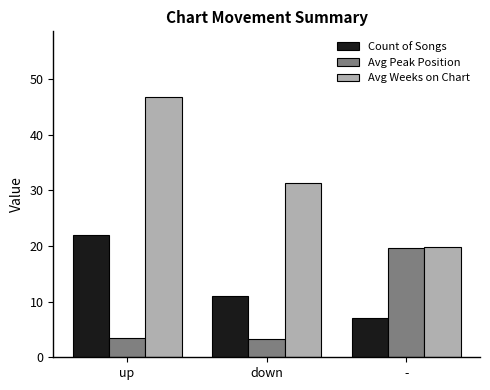

The value of Count of Songs at - is 2.3. True or false?

False